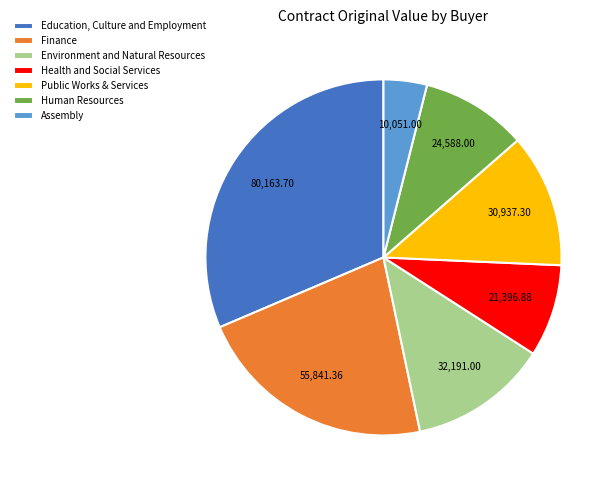

How many segments does this pie chart have?

7